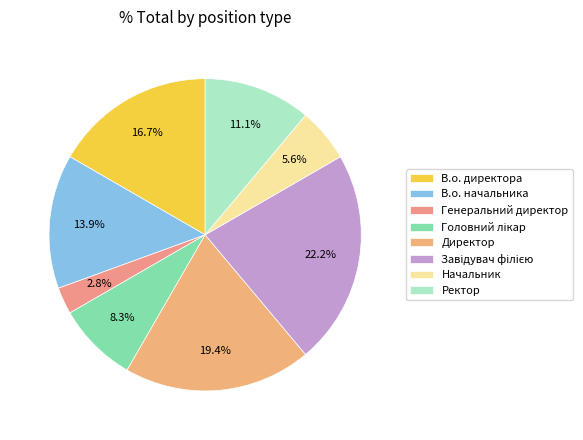

Is there a majority slice in this chart?

No